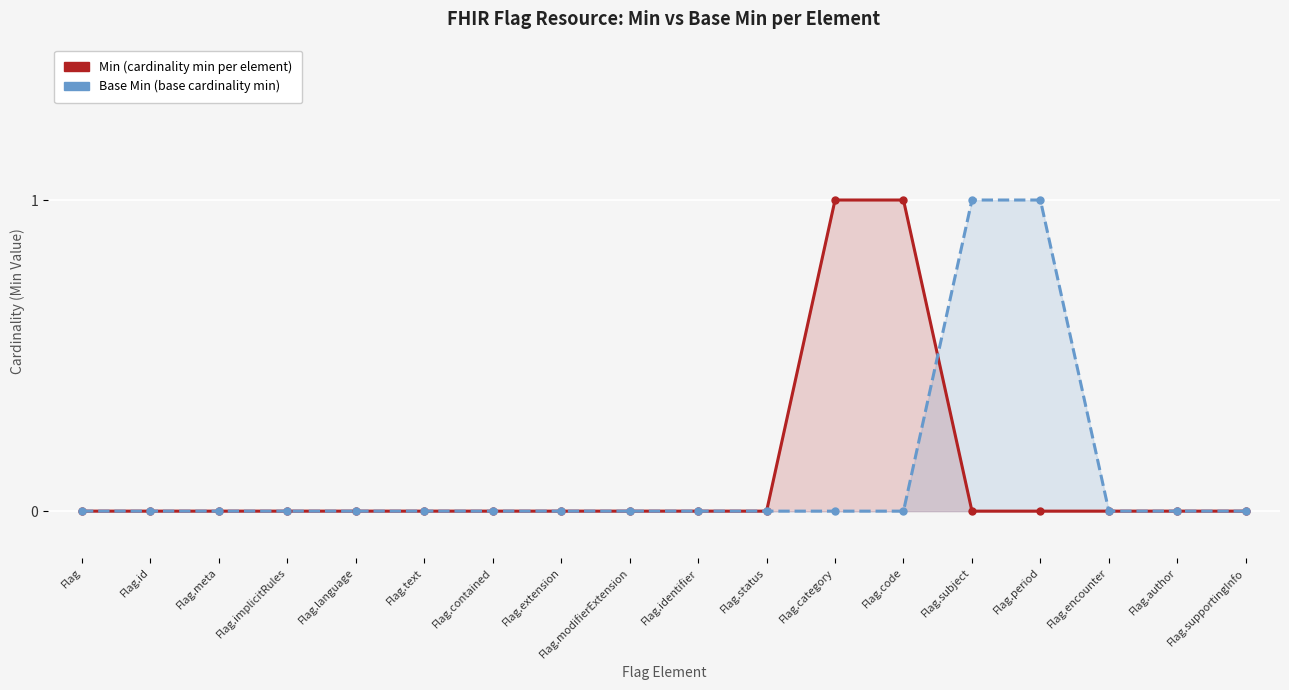

What position from the left is Flag.meta?

3